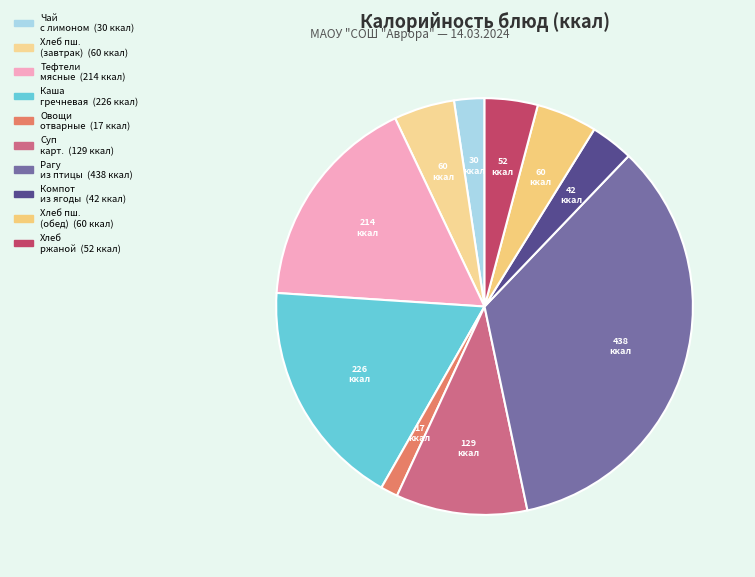

How many segments does this pie chart have?

10